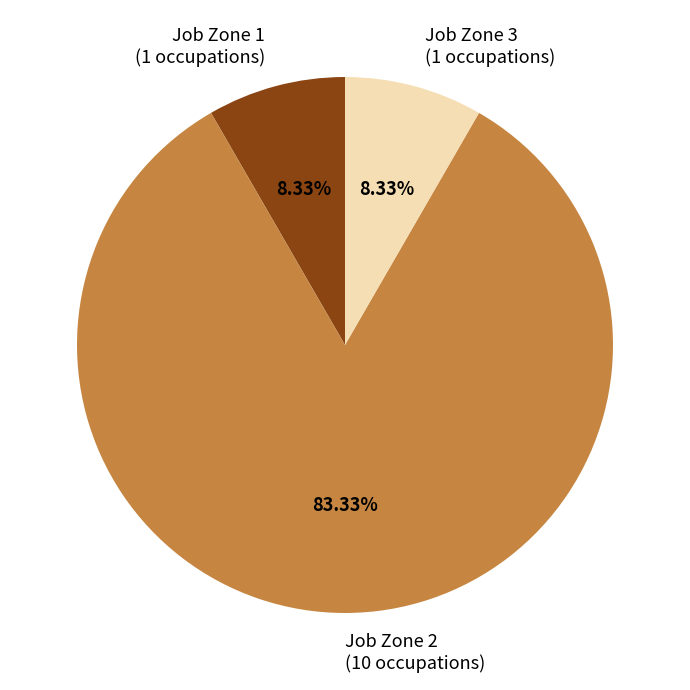

To the nearest percent, what is the difference between the largest and smallest slice percentages?

75%